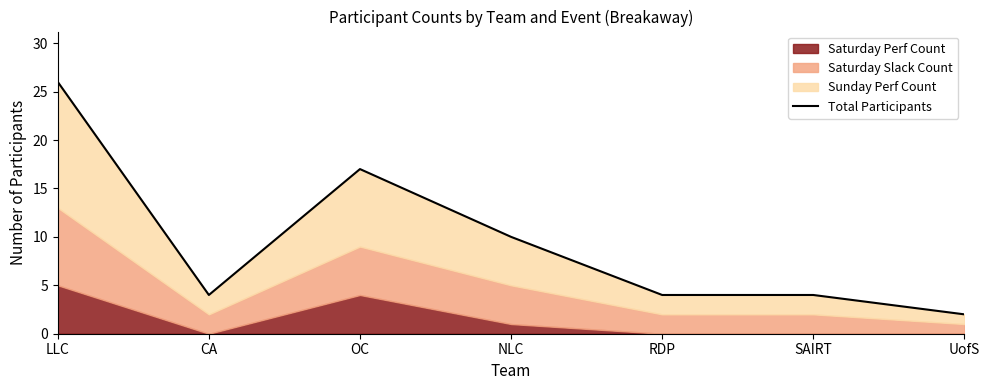

Which category has the highest value across all series?

LLC